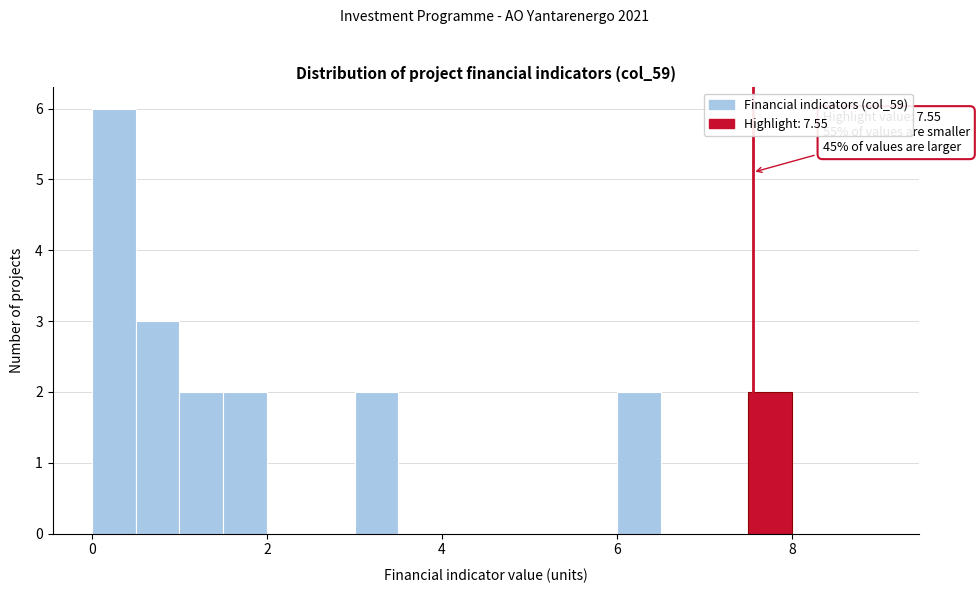

Around what value on the x-axis is the tallest bar? Give the approximate position of its centre, as read against the axis.

0.2